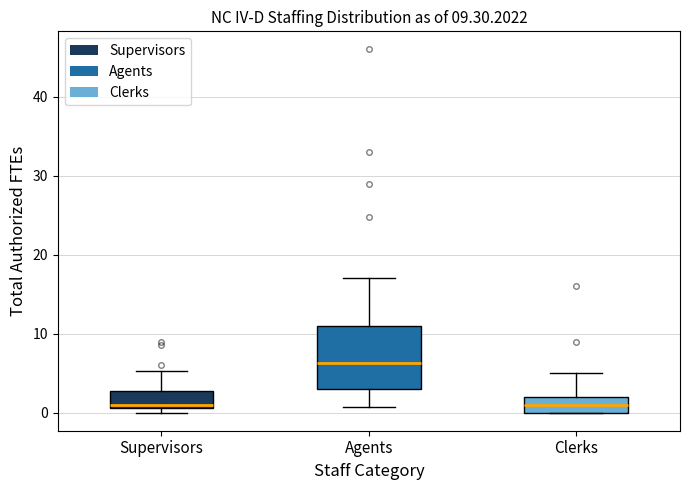

Comparing the boxes themselves (not the whiskers), which one is the tallest?

Agents